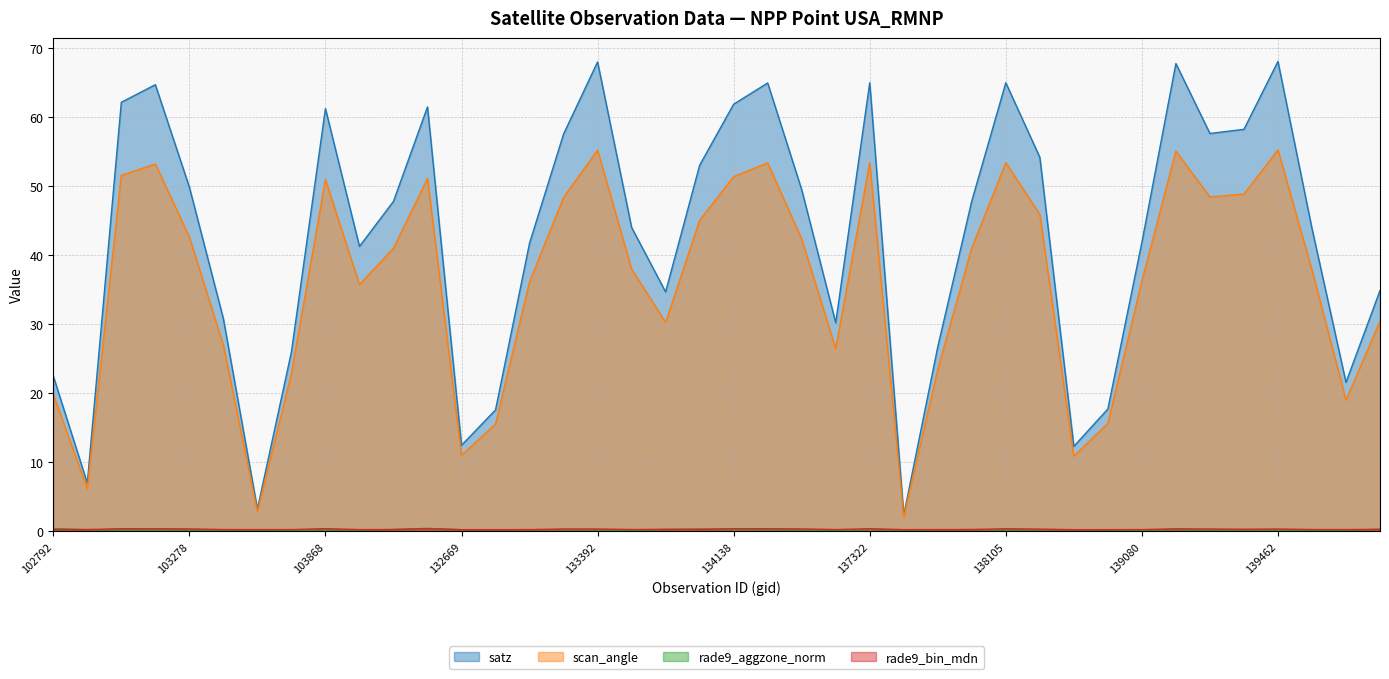

List the labels in order of rade9_bin_mdn value, largest first.

103868, 132296, 103160, 134138, 103270, 134308, 137322, 138105, 139094, 103278, 134322, 133392, 139462, 133209, 139269, 138296, 139283, 133946, 140059, 134124, 133404, 139475, 103396, 134505, 102792, 139672, 132123, 138092, 102911, 104346, 133027, 139080, 103634, 137903, 103515, 137715, 132847, 138881, 132669, 138688